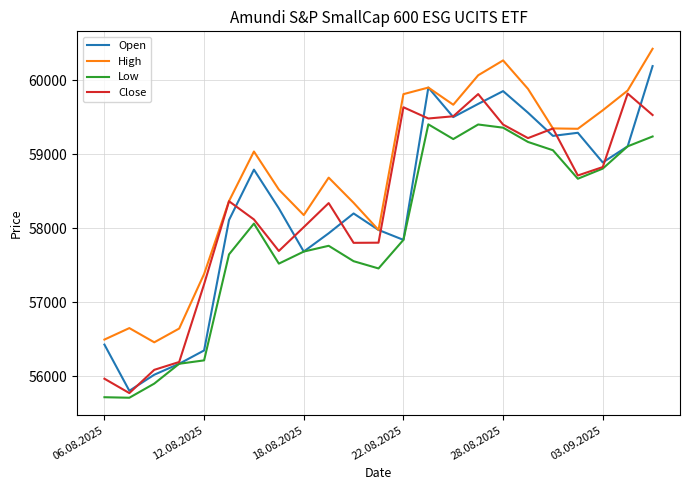

At how many categories does at least one series exceed 59219?

11